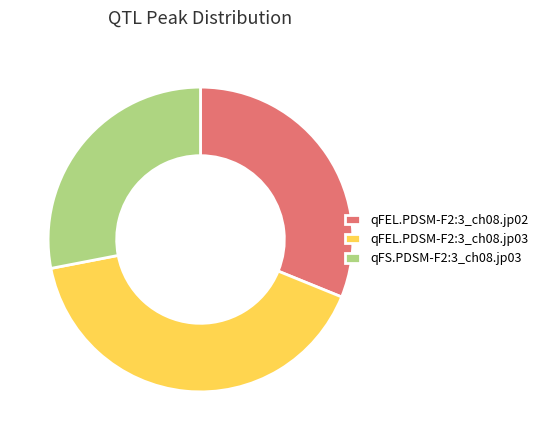

Which category has the smallest portion of the pie?

qFS.PDSM-F2:3_ch08.jp03